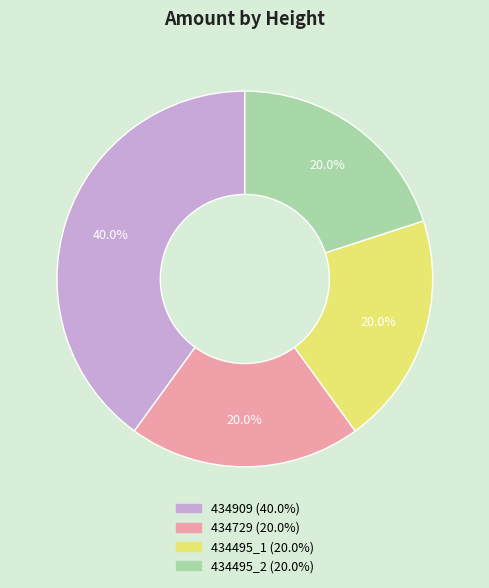

Does 434909 represent more than half of the total?

No